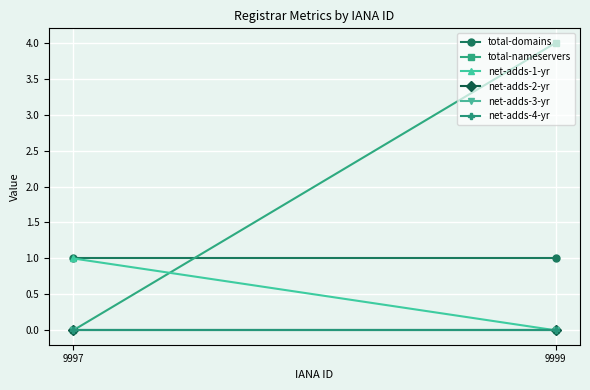

At 9997, list the series in order from smallest to largest.

total-nameservers, net-adds-2-yr, net-adds-3-yr, net-adds-4-yr, total-domains, net-adds-1-yr